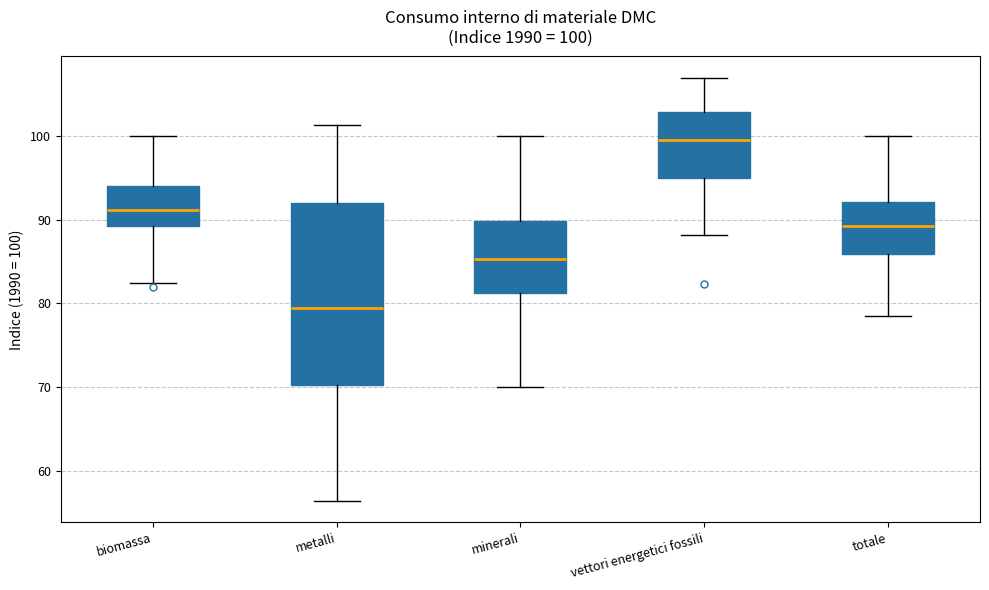

Comparing the boxes themselves (not the whiskers), which one is the tallest?

metalli